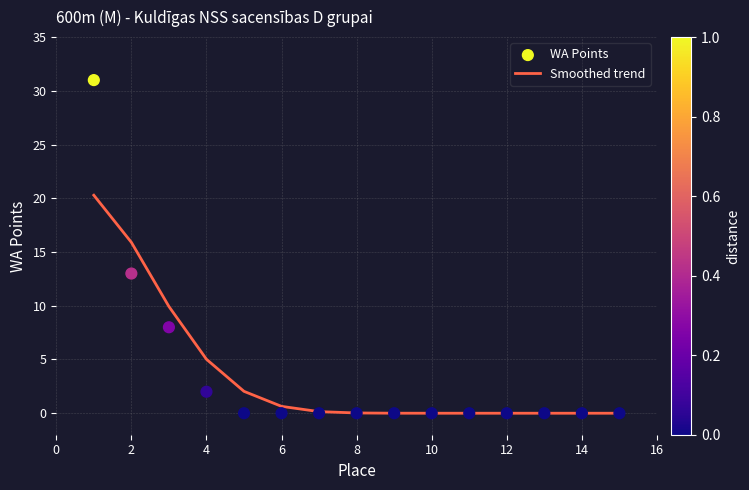

Which series contains the highest Y value?

WA Points